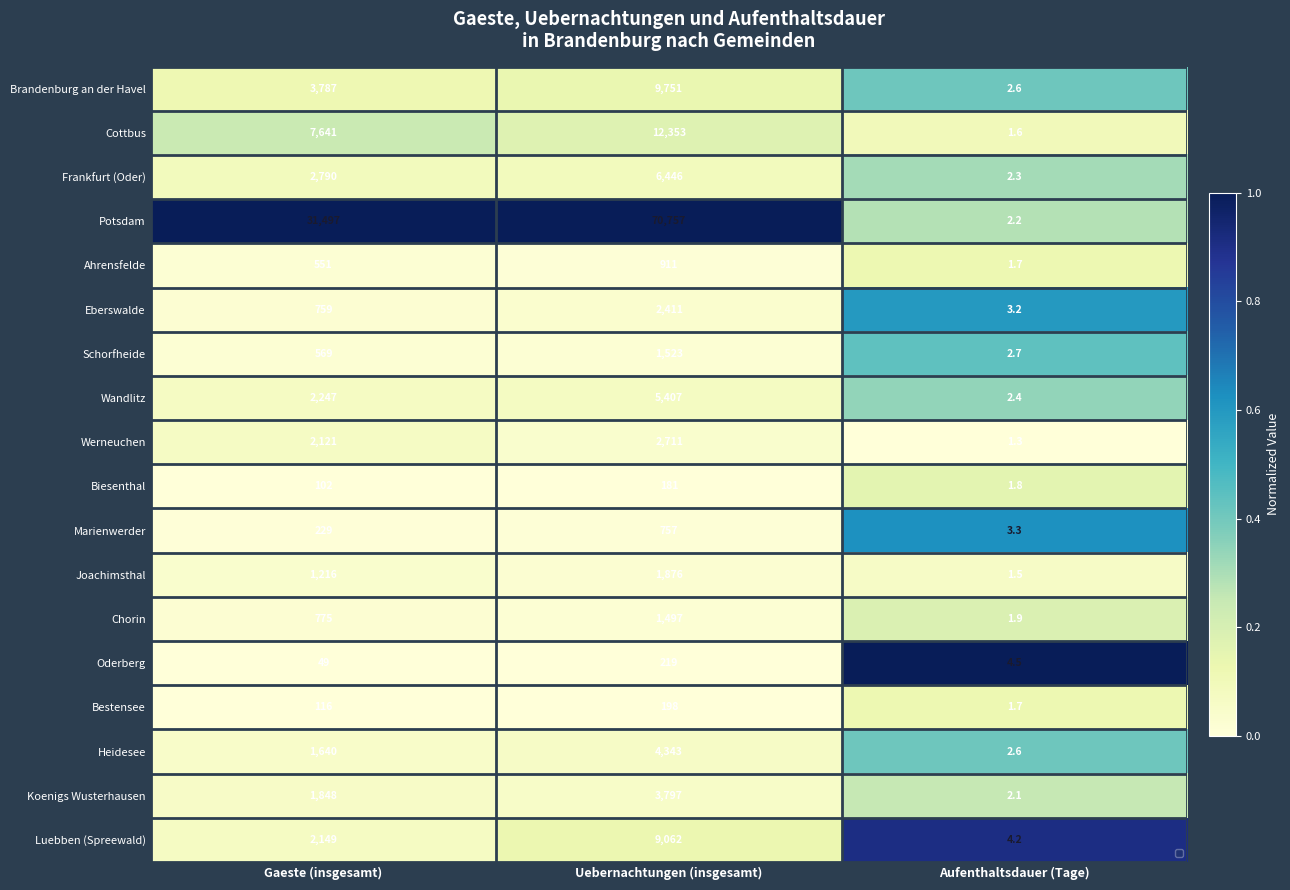

Which category has the lowest value across all series?

Aufenthaltsdauer (Tage)